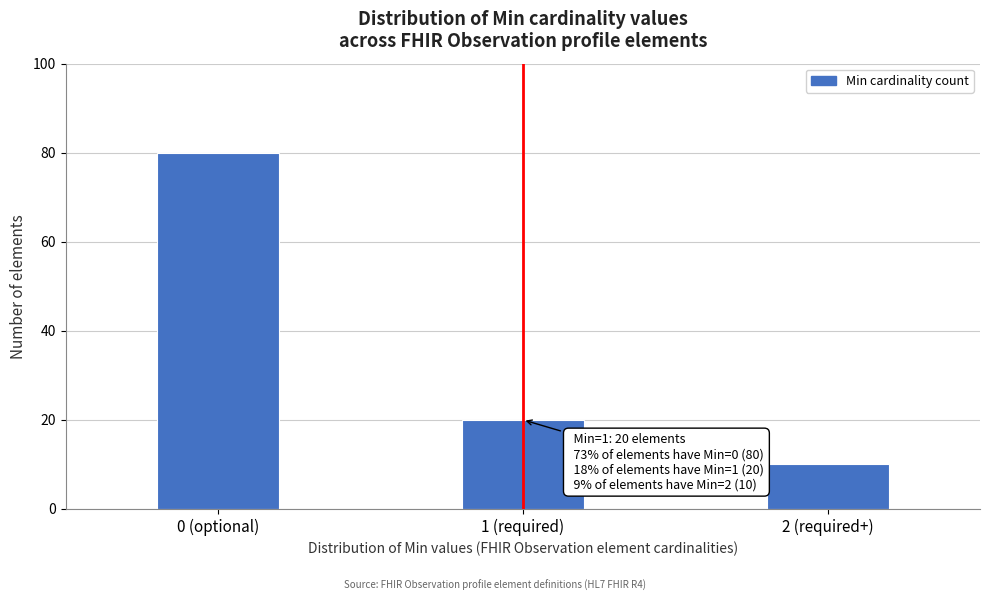

Reading left to right, extract all data points from this chart.

0 (optional)=80	1 (required)=20	2 (required+)=10